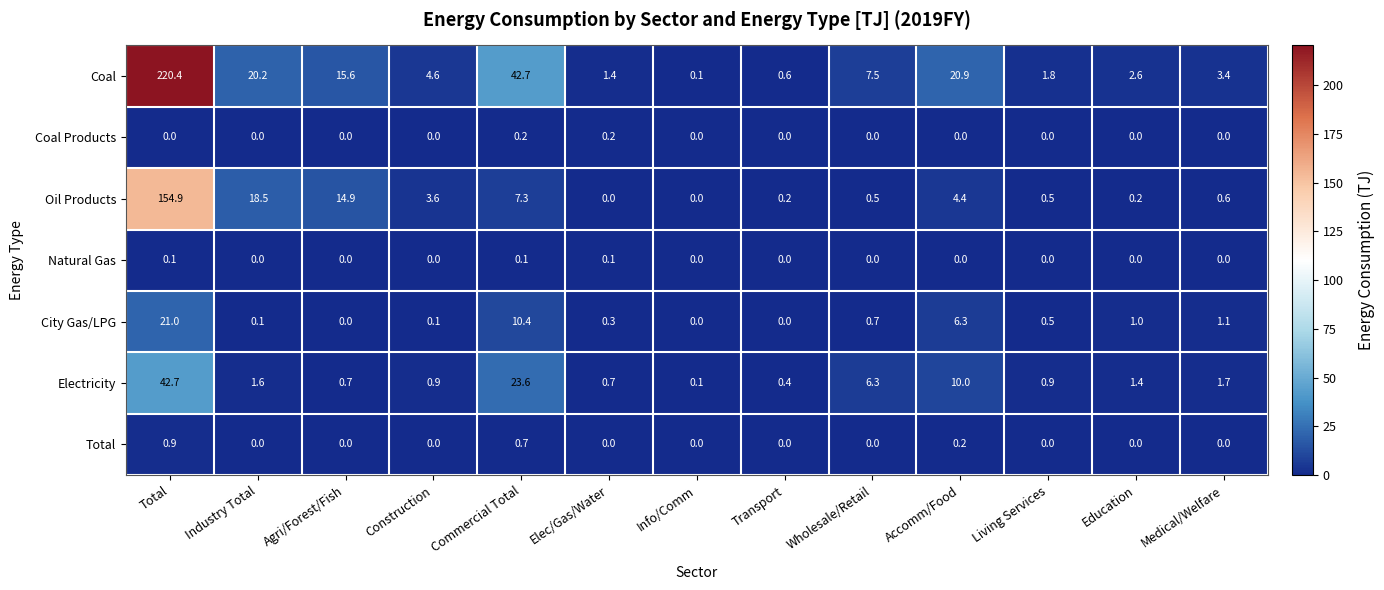

The Total series shows 0.0 at Transport. True or false?

True